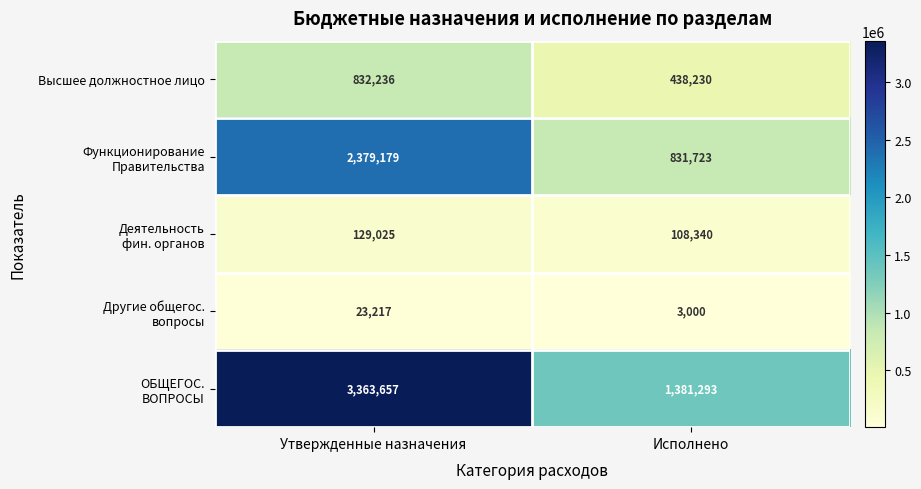

Count the number of data series in this chart.

5